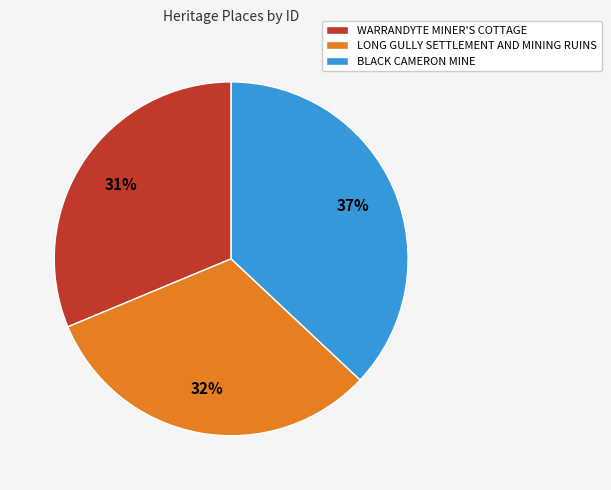

Is it true that BLACK CAMERON MINE is 45% of the pie?

False